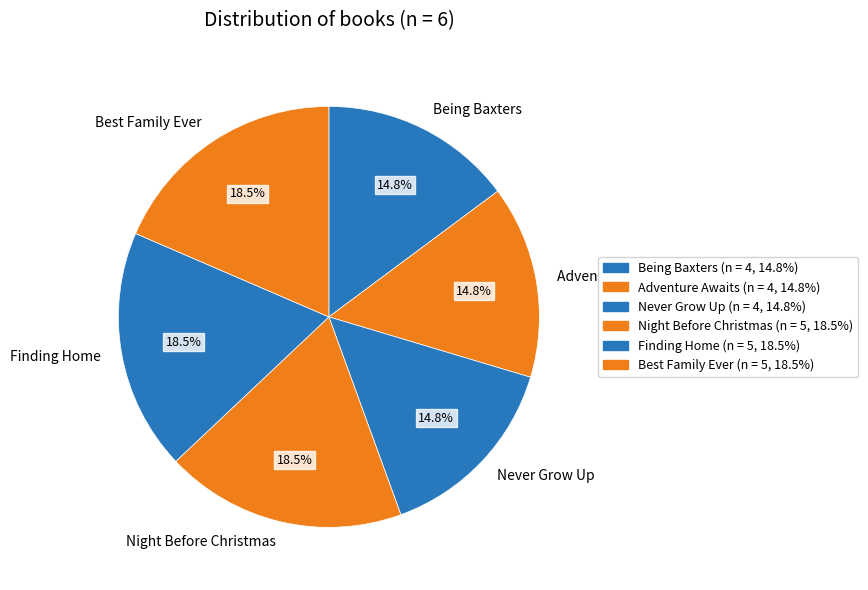

Does any single category account for the majority?

No